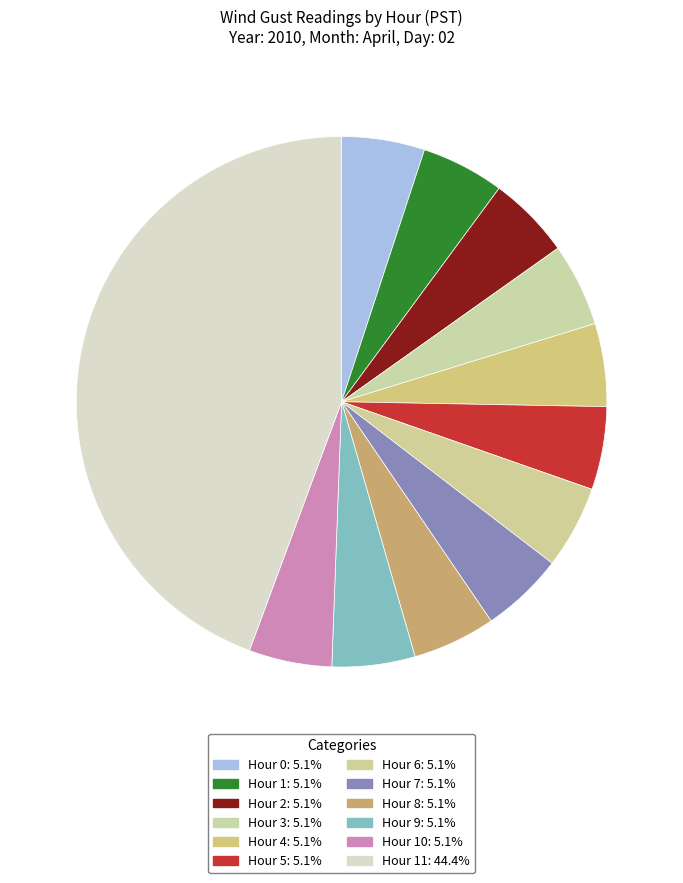

Which slice is the smallest?

Hour 0